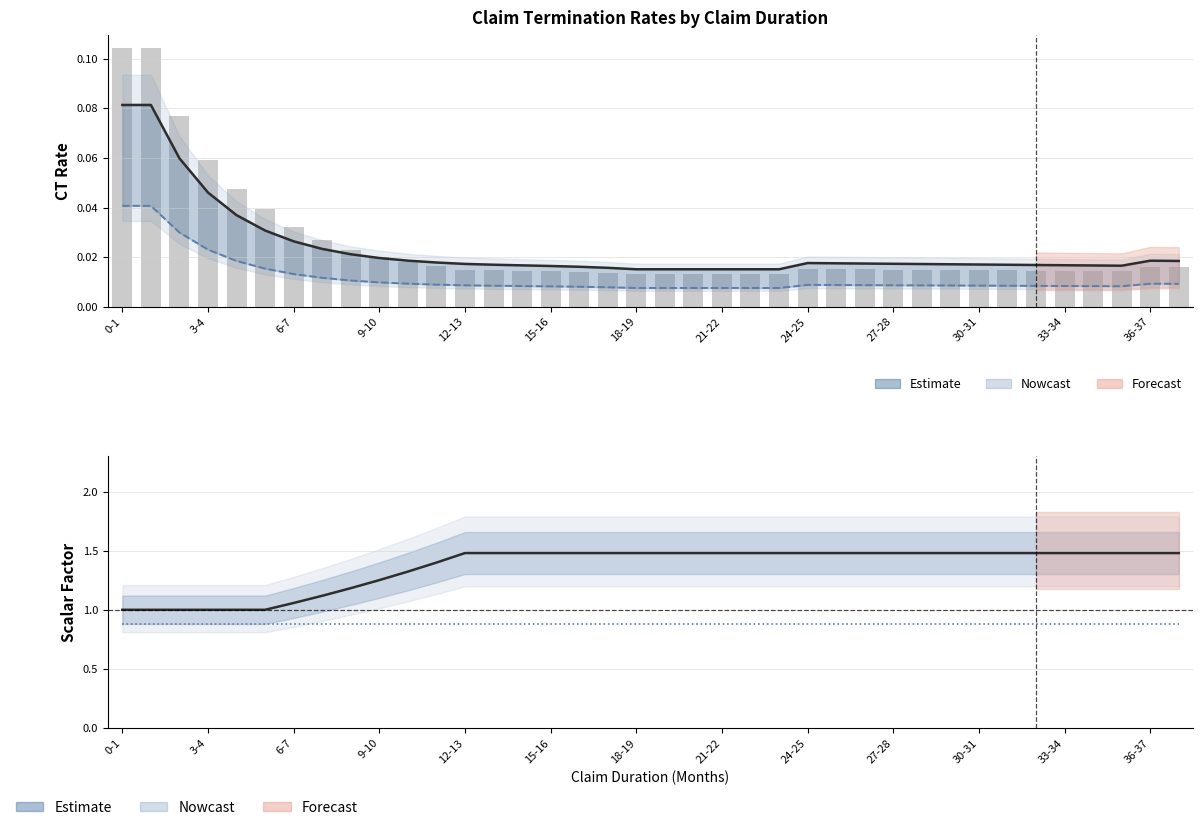

How many categories are shown in the chart?

38